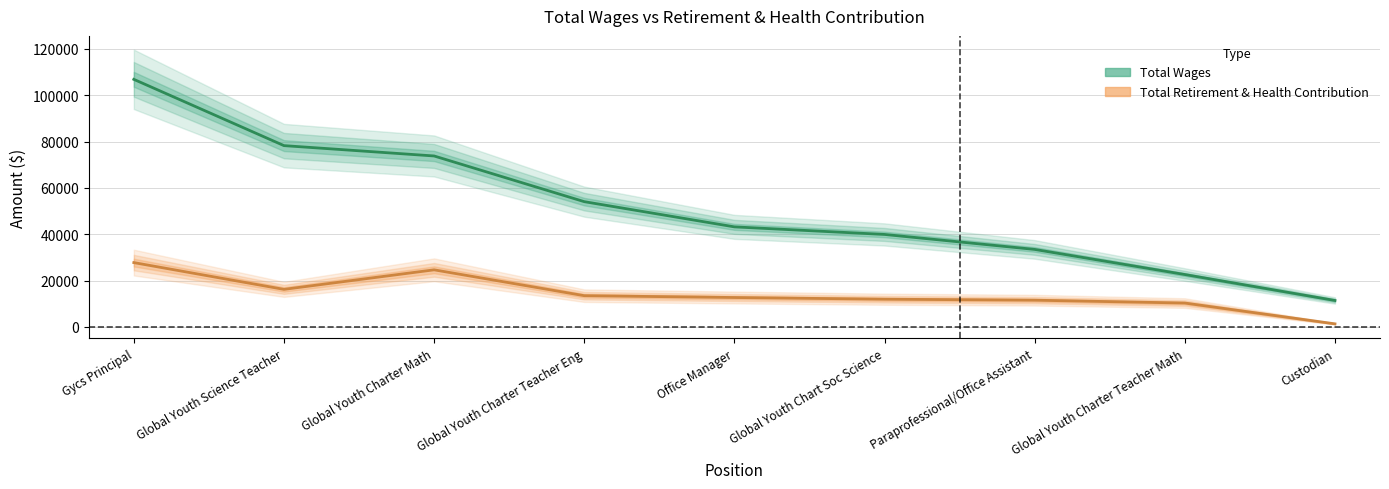

How many values in the Total Wages series exceed 43216?

4